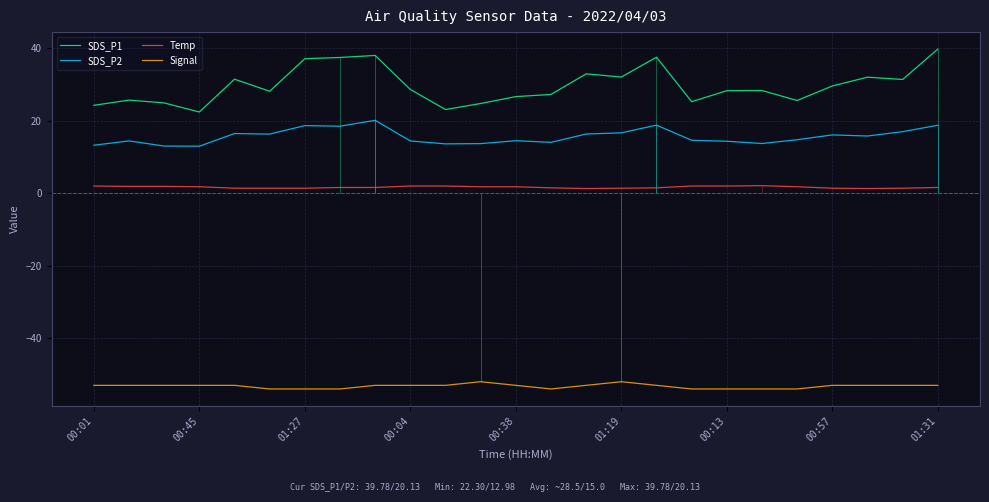

Does the chart display data point markers on the line(s)?

No